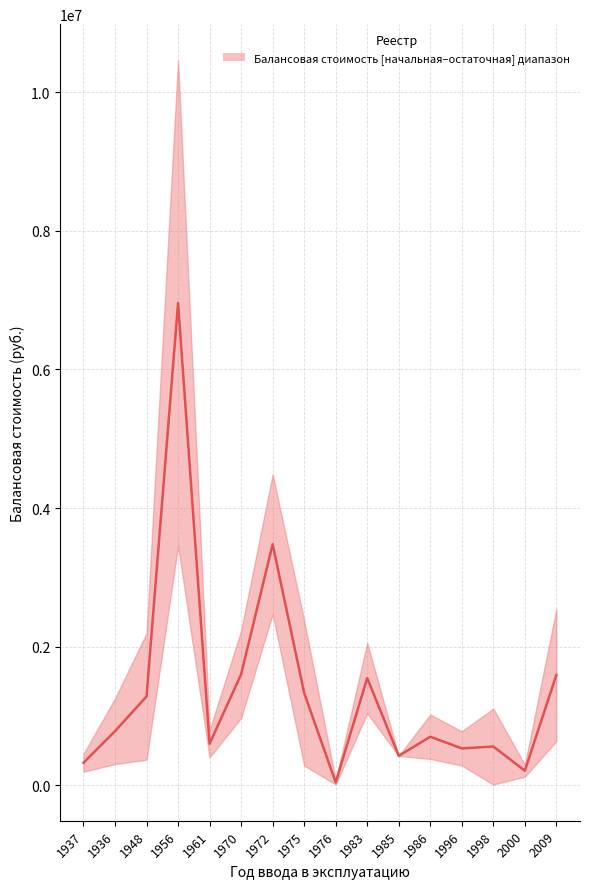

The chart shows a value of 532304.8 at 1996. True or false?

True